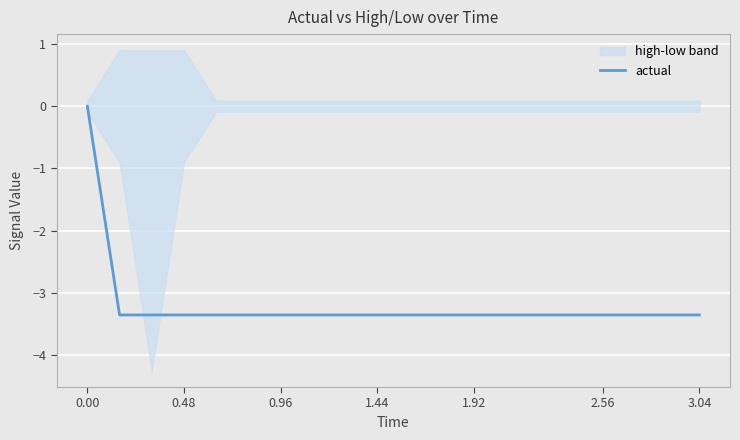

How many values are below -3?

19